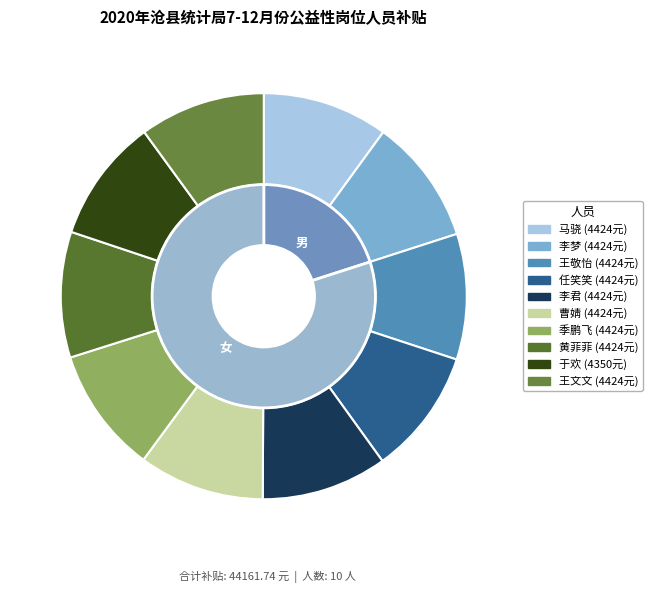

How many segments does this pie chart have?

10